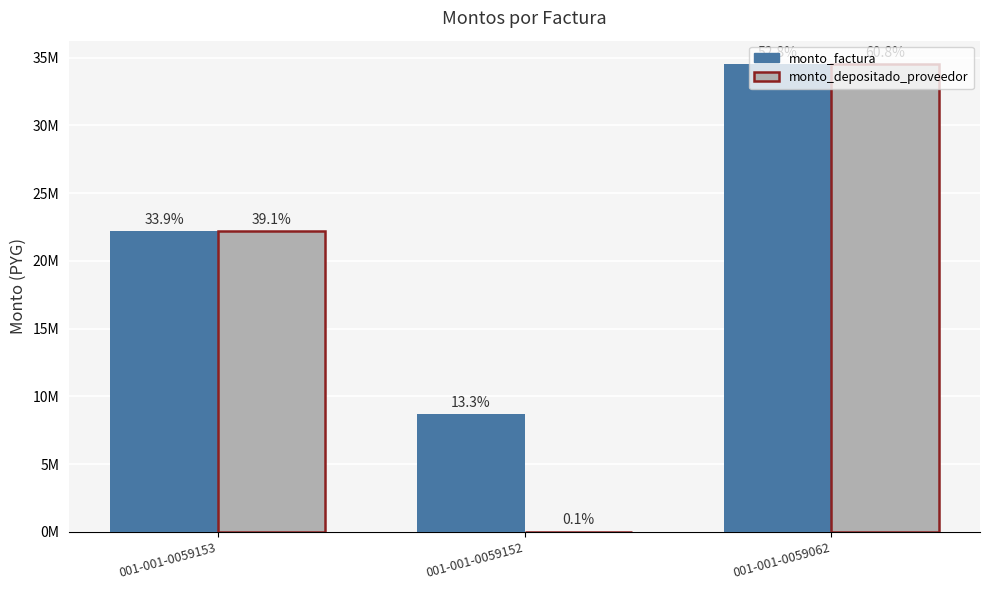

Reading left to right, extract all data points from this chart.

monto_factura: 001-001-0059153=22196600	001-001-0059152=8675608	001-001-0059062=34533974
monto_depositado_proveedor: 001-001-0059153=22196600	001-001-0059152=31548	001-001-0059062=34533974